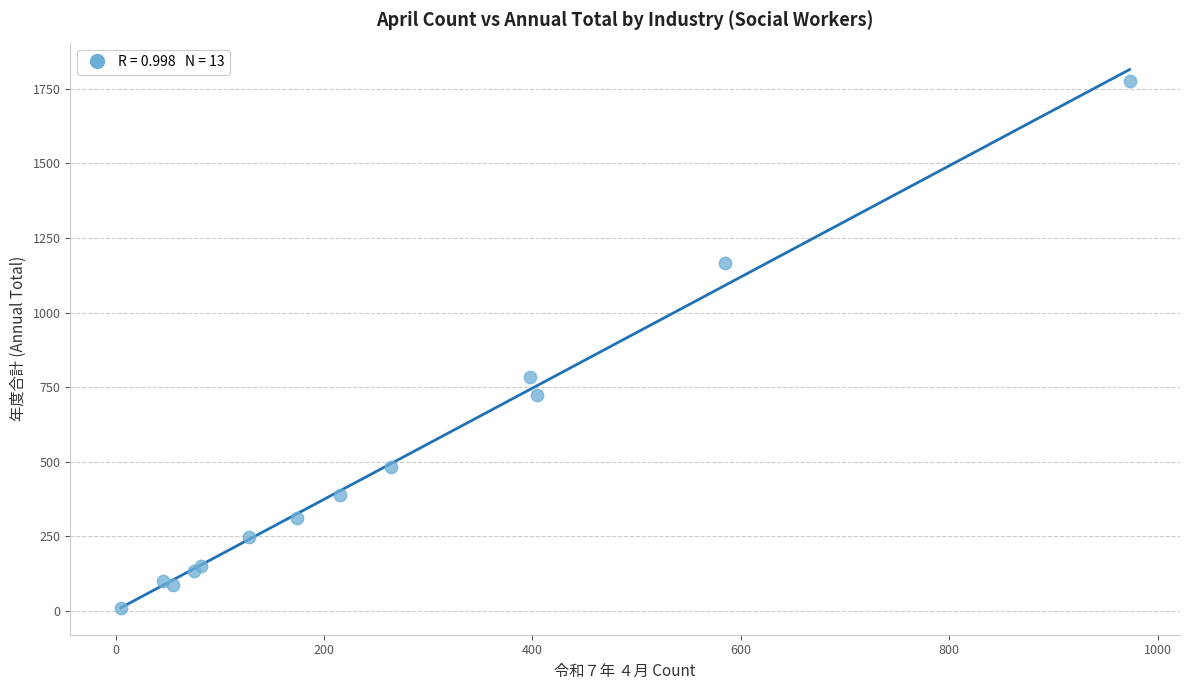

What Y value in the scatter plot is closest to 893?

783